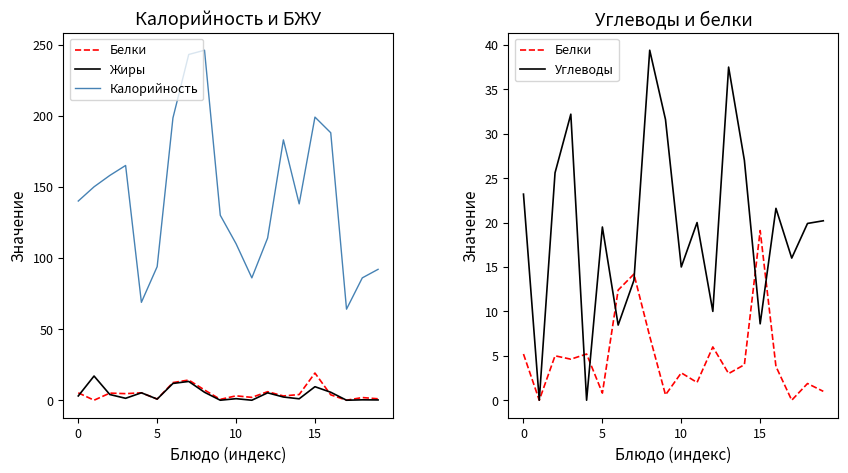

How many values in Белки are above zero?

18